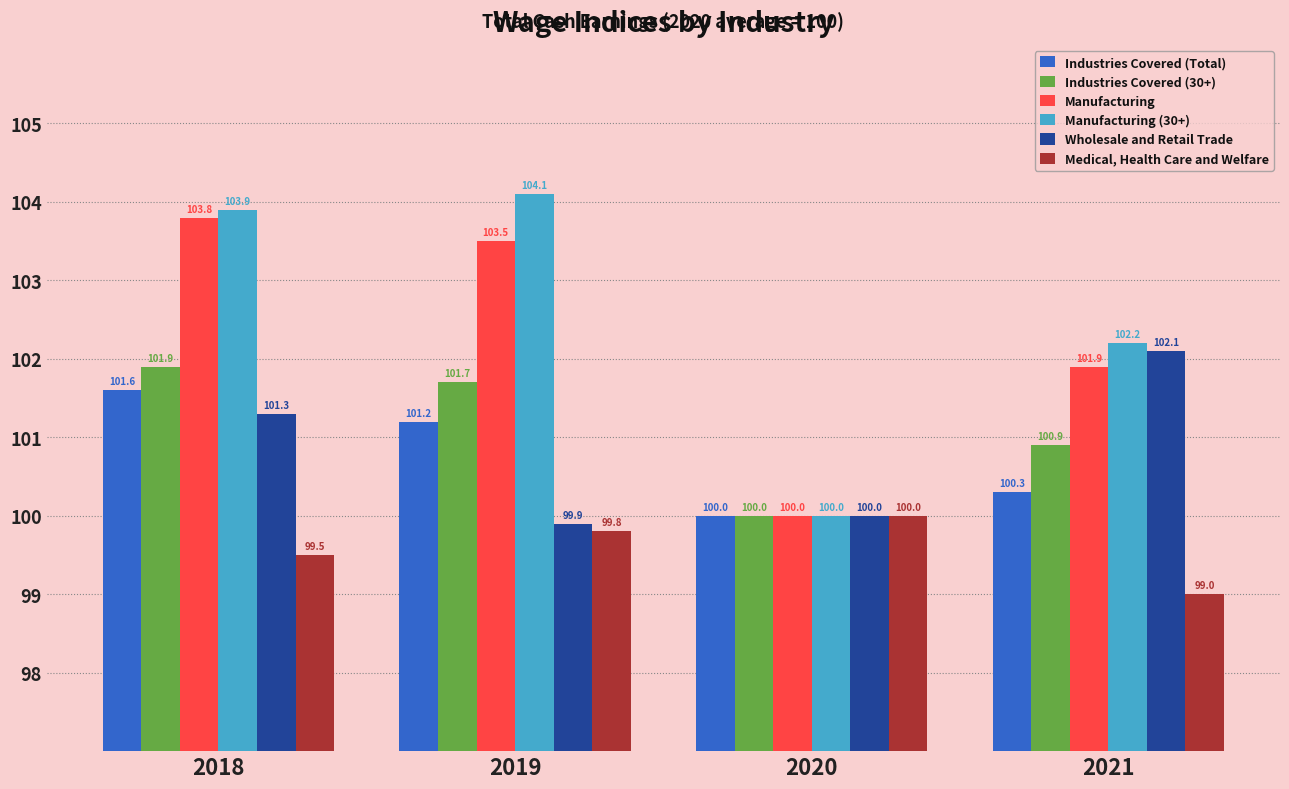

Does the chart contain any negative values?

No